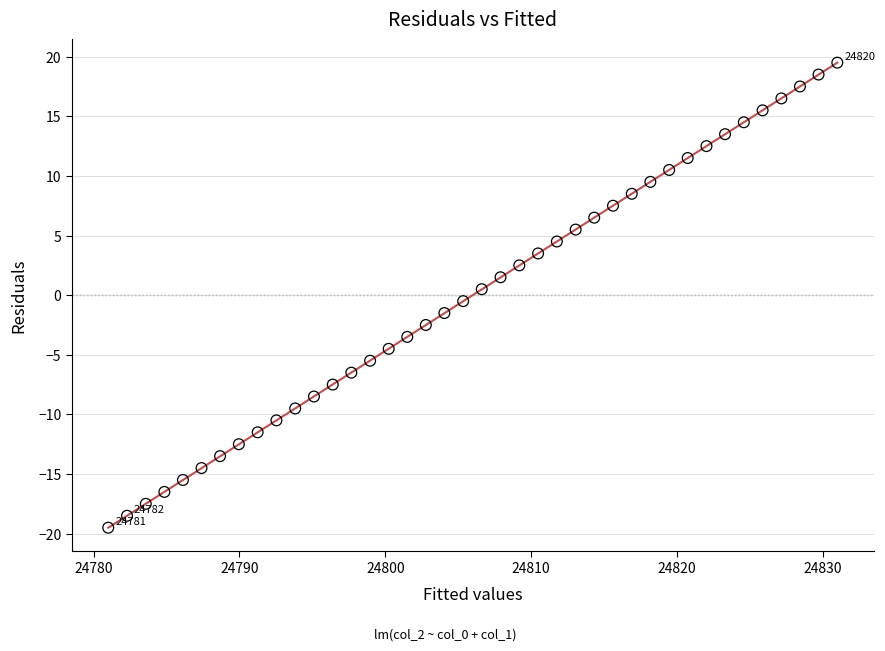

What is the range of X values (max minus min)?

50.0